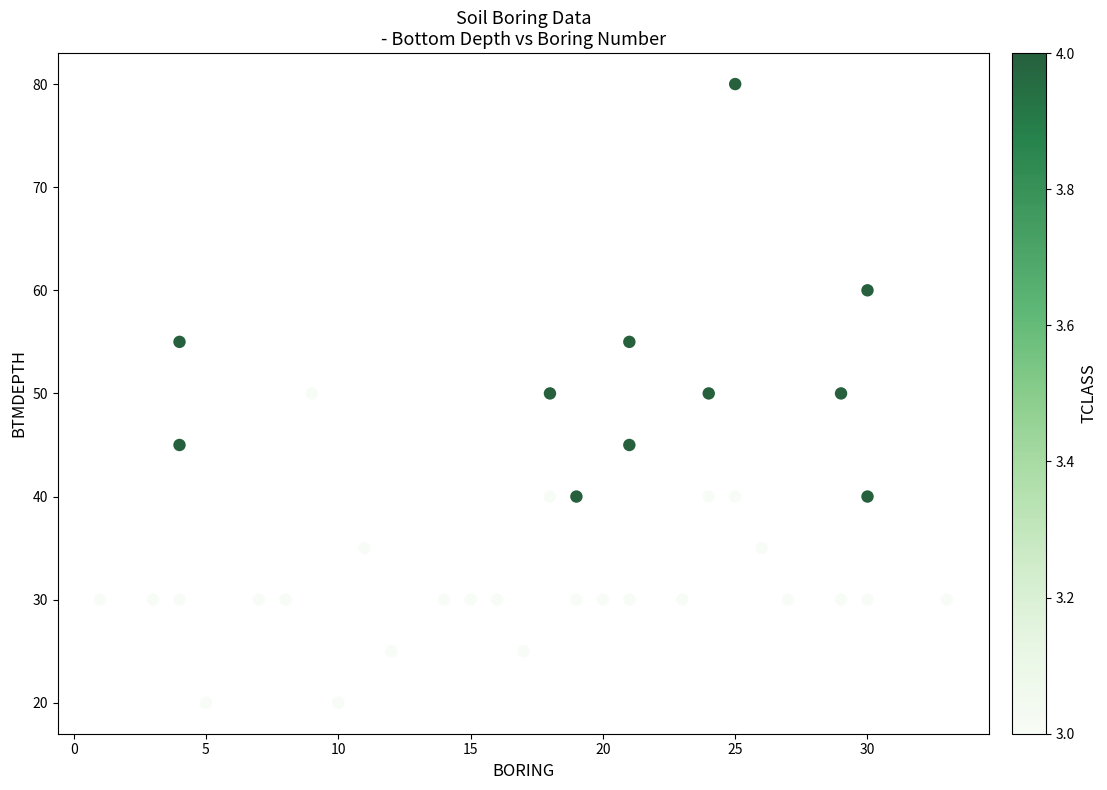

What is the range of X values (max minus min)?

32